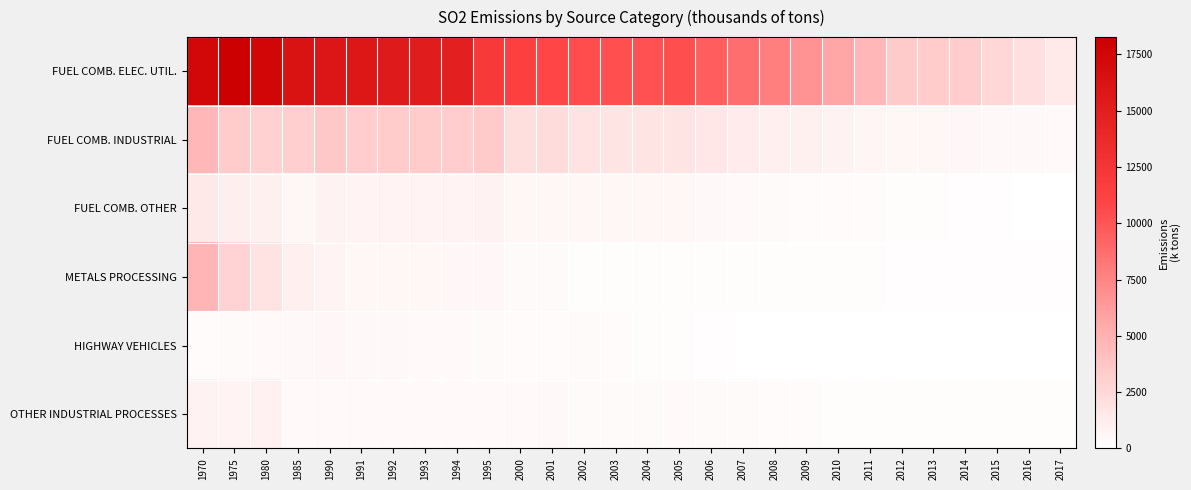

Reading left to right, list all the values displayed in this chart.

FUEL COMB. ELEC. UTIL.: 1970=17398	1975=18268	1980=17469	1985=16272	1990=15909	1991=15784	1992=15416	1993=15189	1994=14889	1995=12080	2000=11396	2001=10850	2002=10436	2003=10343	2004=10250	2005=10404	2006=9546	2007=8687	2008=7792	2009=6762	2010=5696	2011=4625	2012=3359	2013=3285	2014=3244	2015=2624	2016=2005	2017=1385
FUEL COMB. INDUSTRIAL: 1970=4568	1975=3310	1980=2951	1985=3169	1990=3550	1991=3256	1992=3292	1993=3284	1994=3218	1995=3357	2000=2139	2001=2243	2002=1786	2003=1780	2004=1763	2005=1735	2006=1514	2007=1293	2008=1069	2009=938	2010=807	2011=676	2012=629	2013=581	2014=534	2015=482	2016=429	2017=377
FUEL COMB. OTHER: 1970=1490	1975=1082	1980=971	1985=579	1990=831	1991=755	1992=784	1993=772	1994=780	1995=793	2000=628	2001=642	2002=579	2003=581	2004=582	2005=582	2006=485	2007=388	2008=291	2009=267	2010=243	2011=219	2012=184	2013=150	2014=116	2015=92	2016=68	2017=44
METALS PROCESSING: 1970=4775	1975=2849	1980=1842	1985=1042	1990=726	1991=612	1992=615	1993=603	1994=562	1995=530	2000=313	2001=332	2002=213	2003=200	2004=187	2005=175	2006=175	2007=176	2008=177	2009=166	2010=155	2011=144	2012=131	2013=118	2014=105	2015=98	2016=92	2017=85
HIGHWAY VEHICLES: 1970=273	1975=334	1980=394	1985=455	1990=503	1991=469	1992=436	1993=402	1994=369	1995=335	2000=260	2001=248	2002=286	2003=248	2004=210	2005=172	2006=107	2007=42	2008=39	2009=36	2010=37	2011=29	2012=29	2013=29	2014=28	2015=27	2016=28	2017=26
OTHER INDUSTRIAL PROCESSES: 1970=846	1975=740	1980=918	1985=425	1990=399	1991=396	1992=396	1993=392	1994=398	1995=403	2000=410	2001=429	2002=325	2003=337	2004=349	2005=361	2006=325	2007=289	2008=253	2009=231	2010=210	2011=188	2012=181	2013=174	2014=167	2015=160	2016=153	2017=146